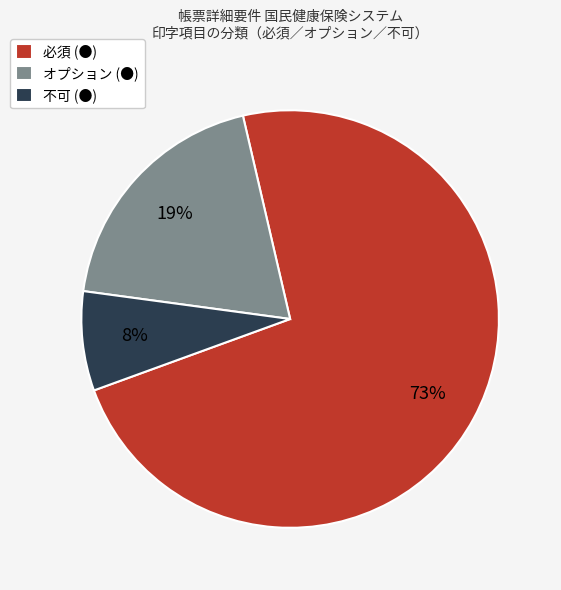

Which category has the smallest portion of the pie?

不可 (●)